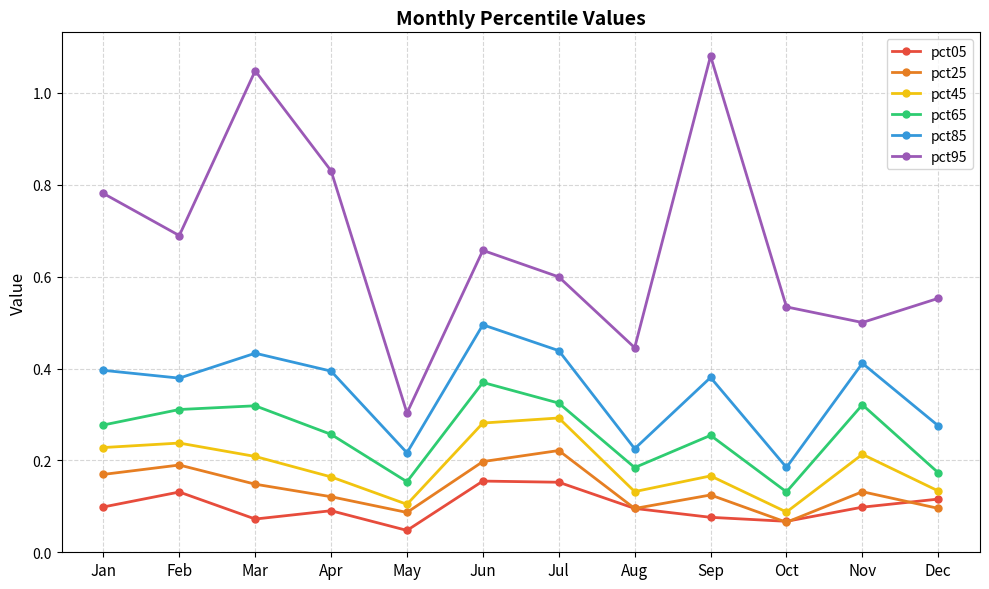

At how many categories does at least one series exceed 0?

12